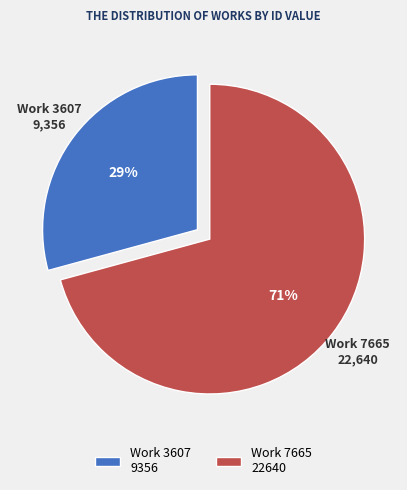

Which slice is the smallest?

Work 3607